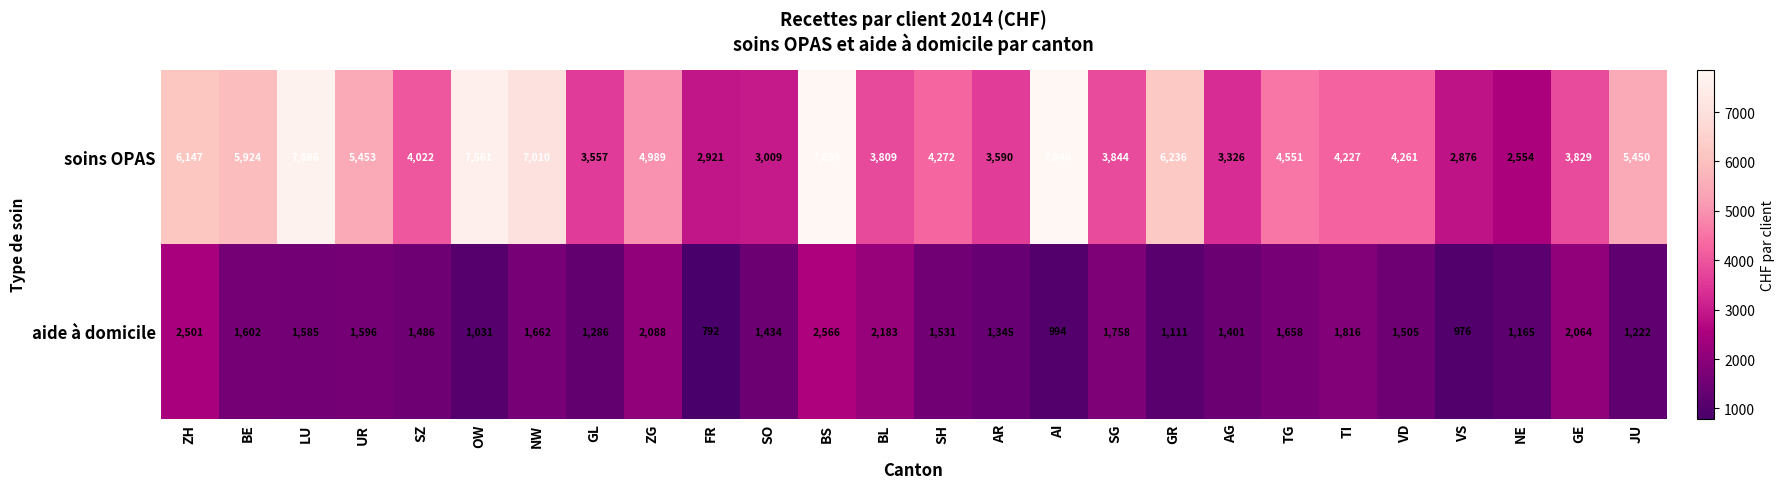

Which series has the largest total across all categories?

soins OPAS